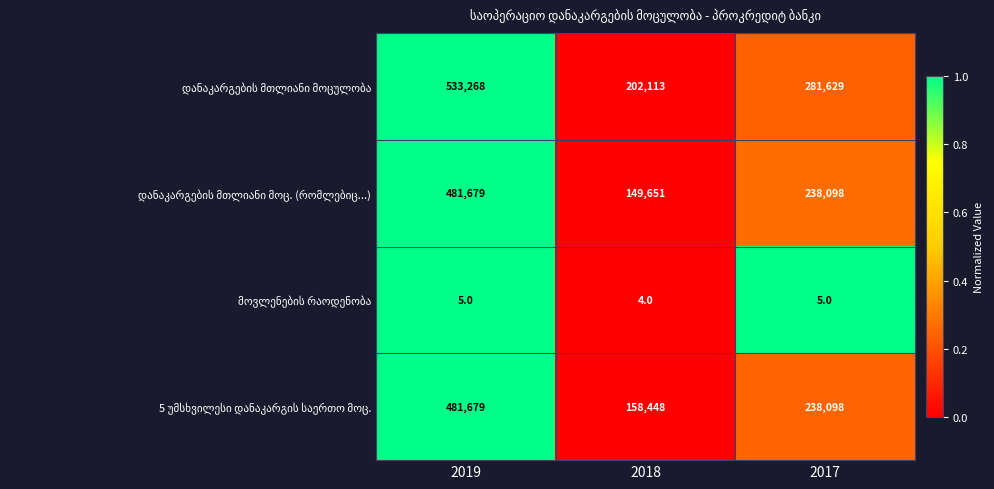

At which category is the sum across all series the highest?

2019